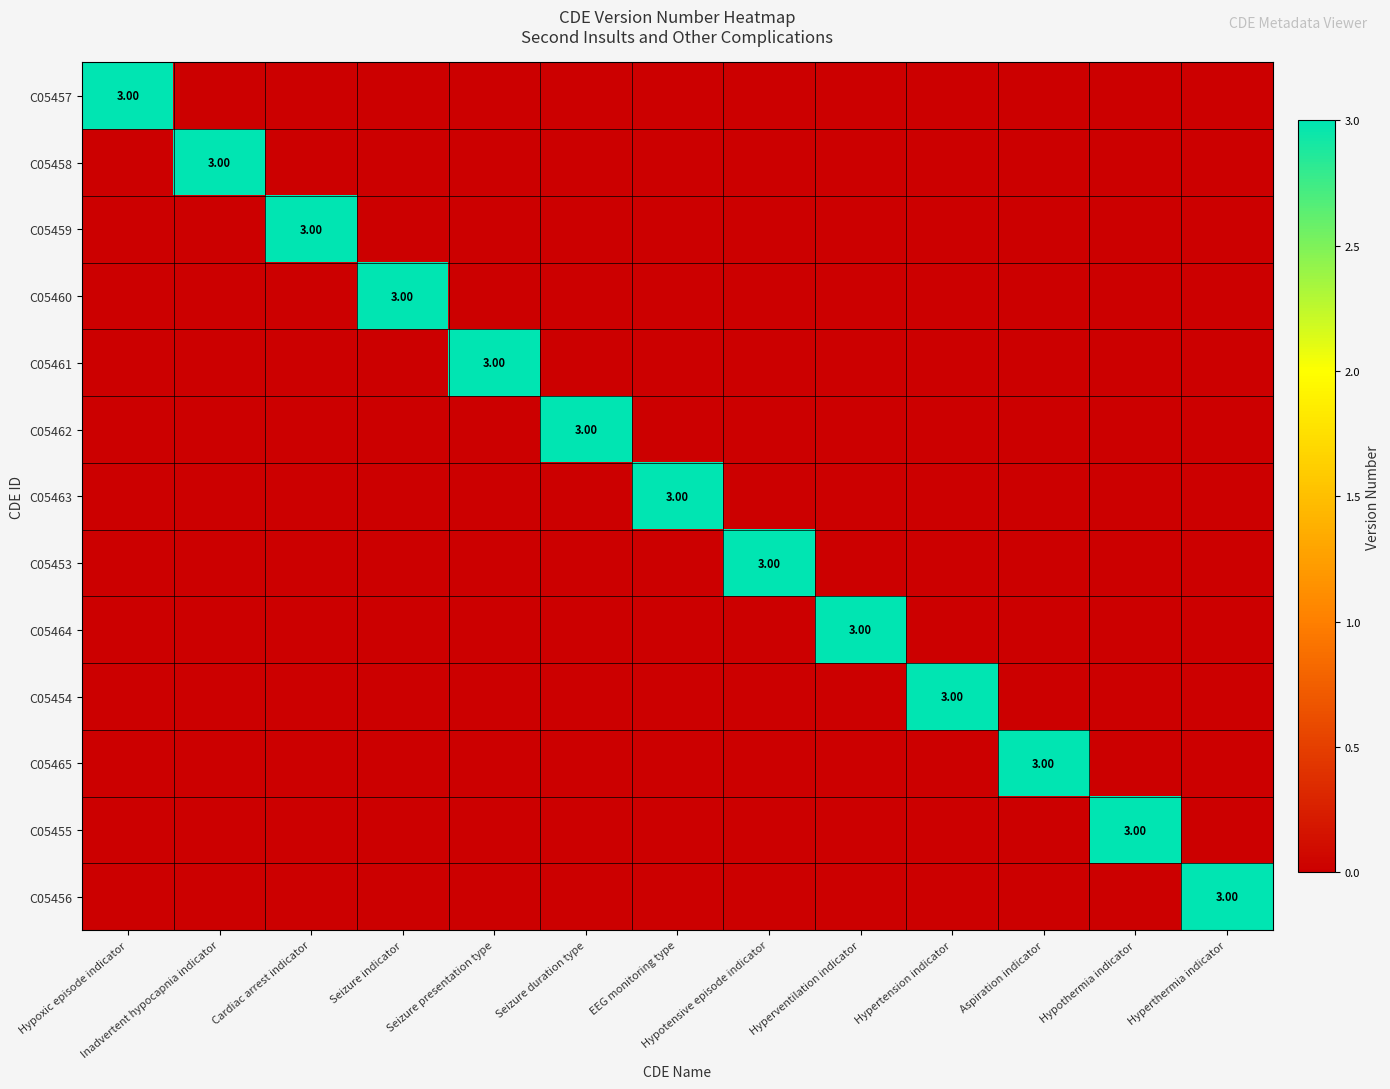

At how many categories does at least one series exceed 2?

13